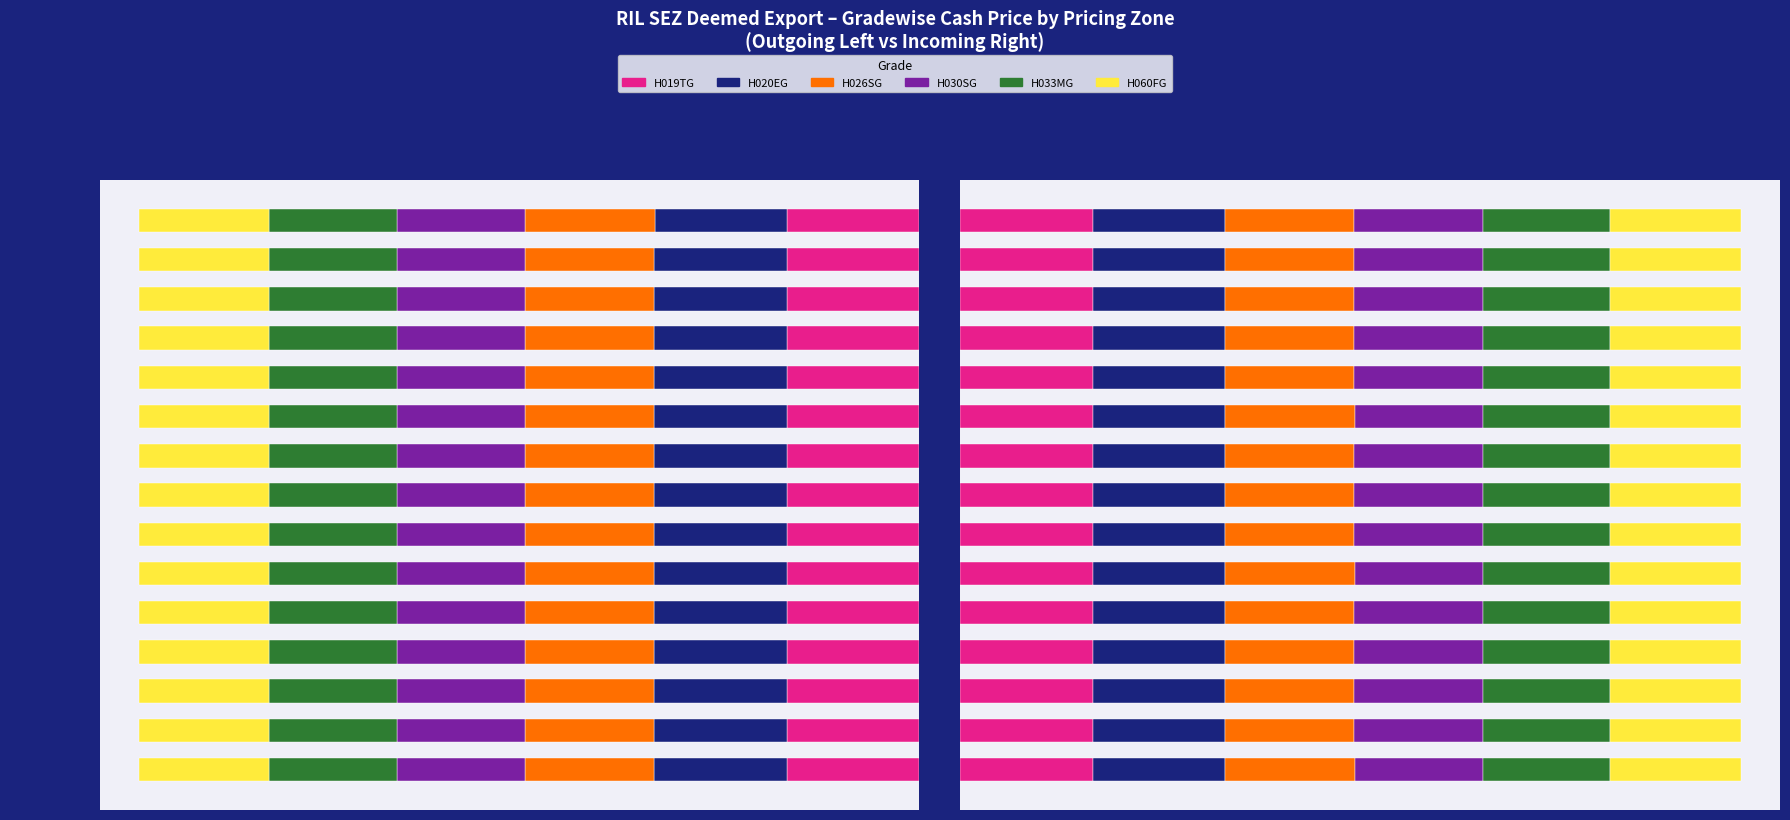

The H026SG series shows 6622.6 at 6. True or false?

True